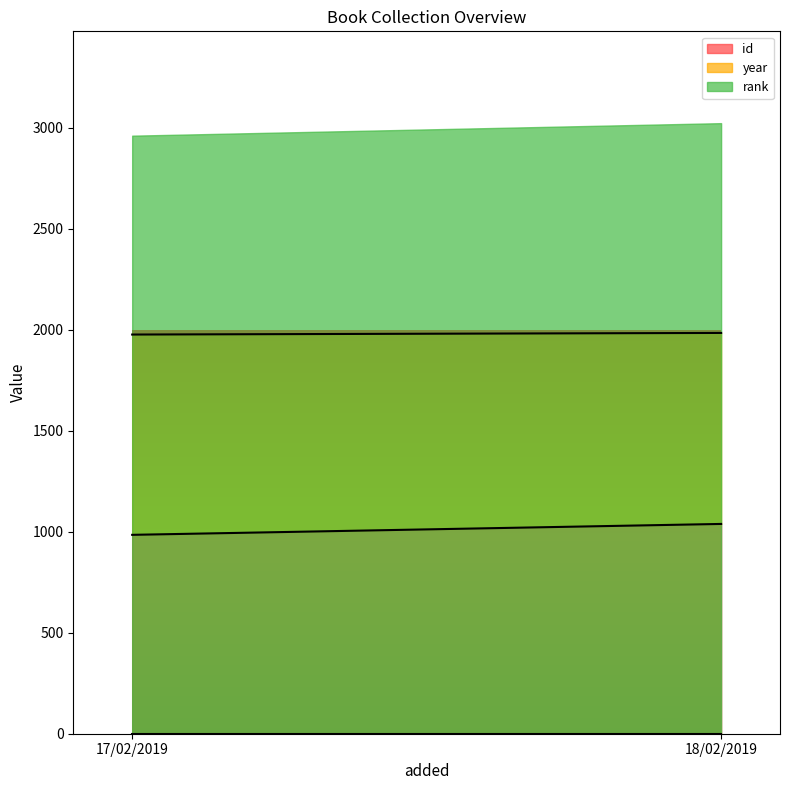

Between 18/02/2019 and 17/02/2019, which is larger?

18/02/2019